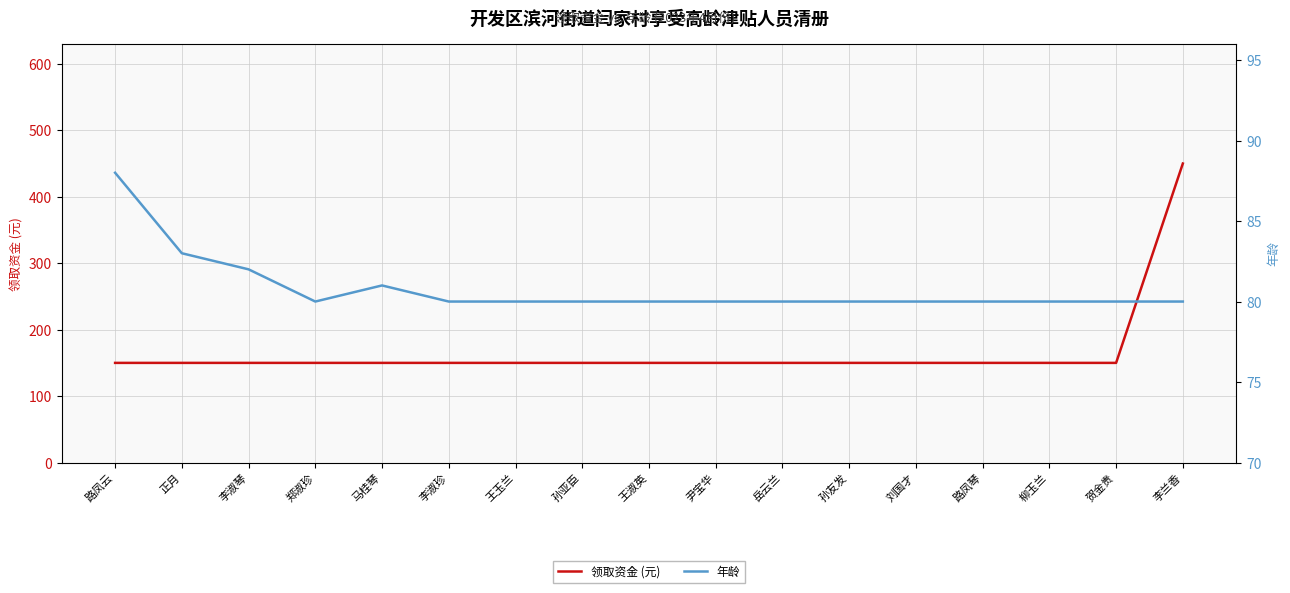

The value of 年龄 at 孙友发 is 80. True or false?

True